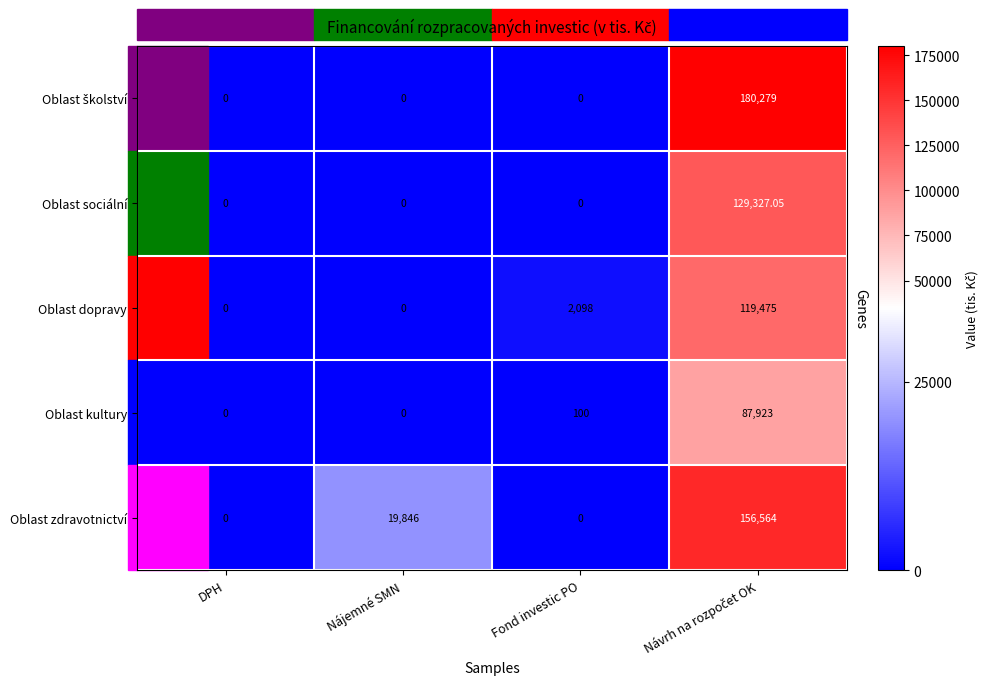

Between DPH and Nájemné SMN, which series saw the biggest shift?

Oblast zdravotnictví